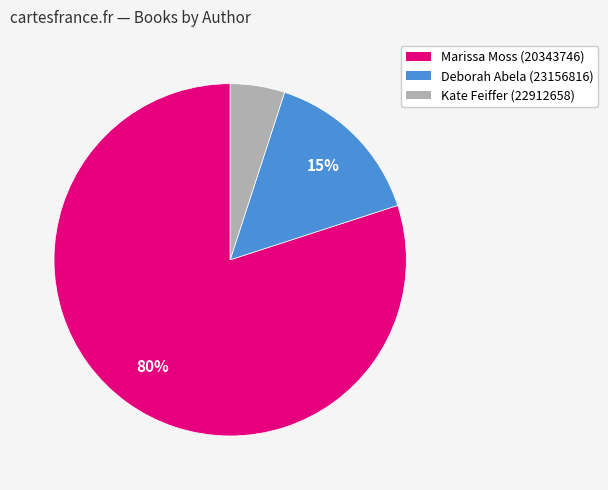

Does any single category account for the majority?

Yes